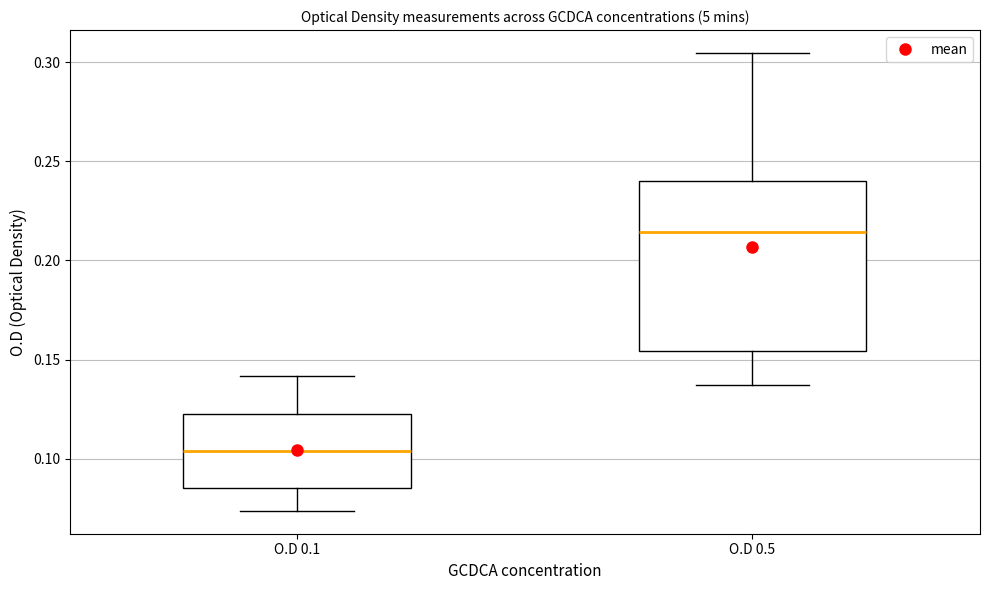

Comparing the boxes themselves (not the whiskers), which one is the tallest?

O.D 0.5